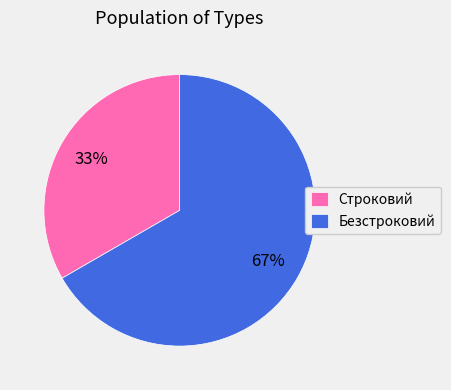

How many segments does this pie chart have?

2